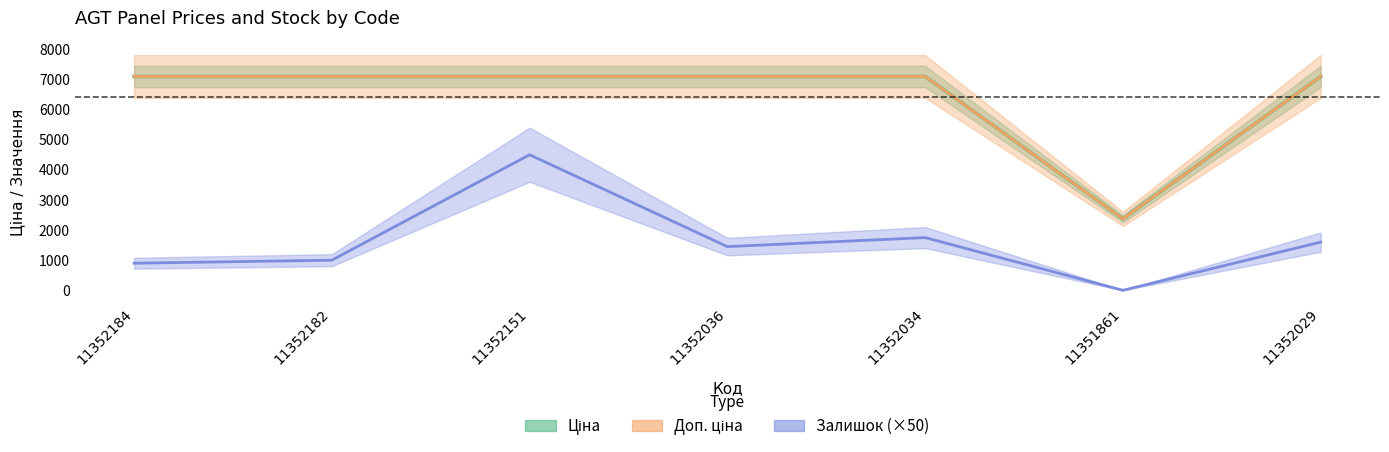

What position from the right is 11352029?

1